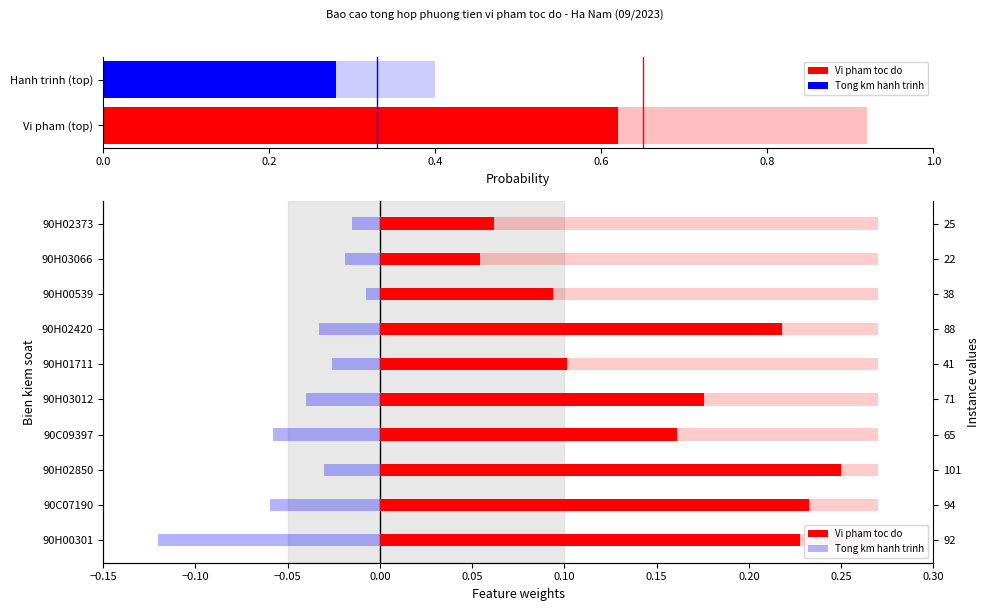

Reading left to right, list all the values displayed in this chart.

Vi pham toc do: 0.2	0.2	0.2	0.2	0.2	0.1	0.2	0.1	0.1	0.1
Tong km hanh trinh: -0.1	-0.1	-0.0	-0.1	-0.0	-0.0	-0.0	-0.0	-0.0	-0.0